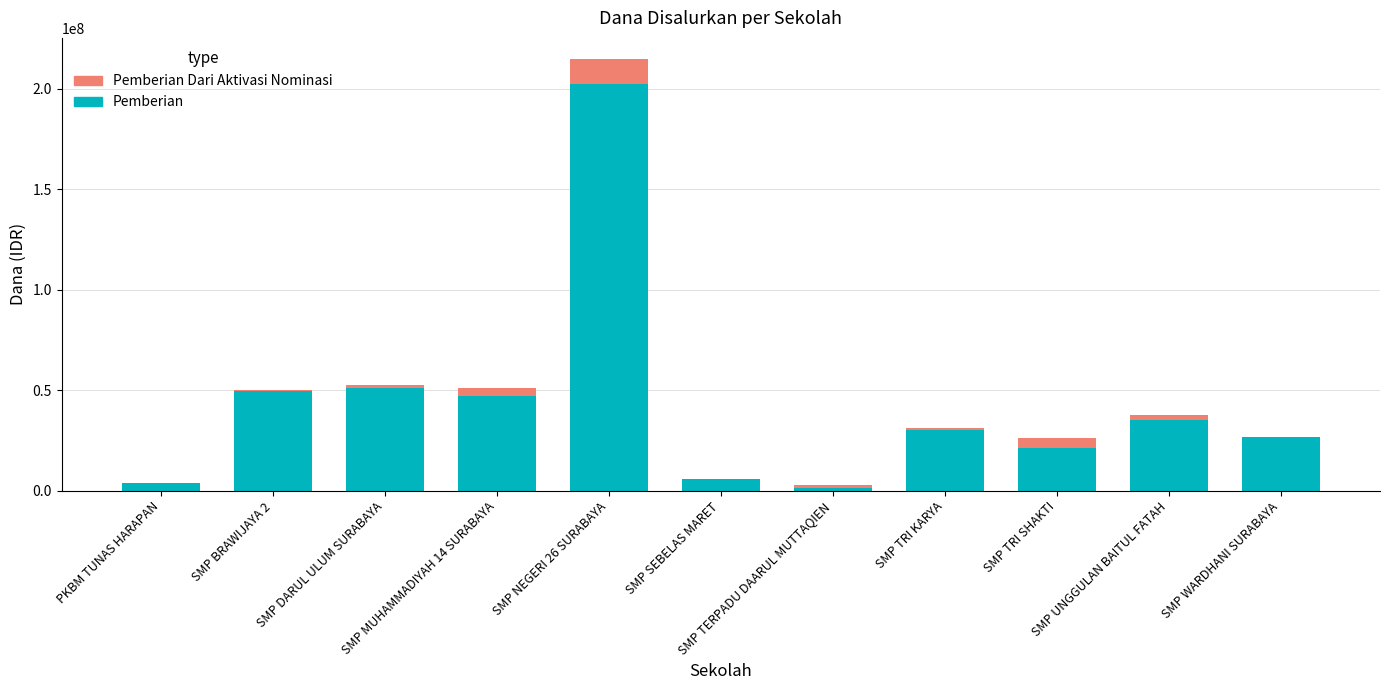

What is the sum of all Pemberian values?

474000000